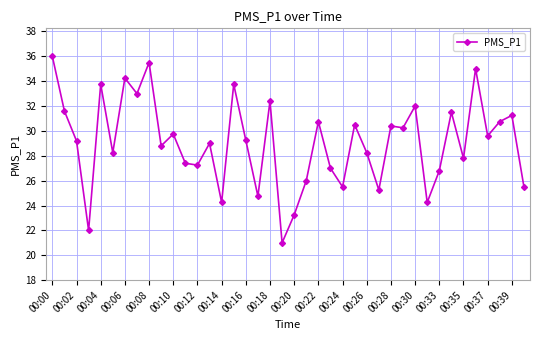

What is the value of the 11th point from the left?

29.8